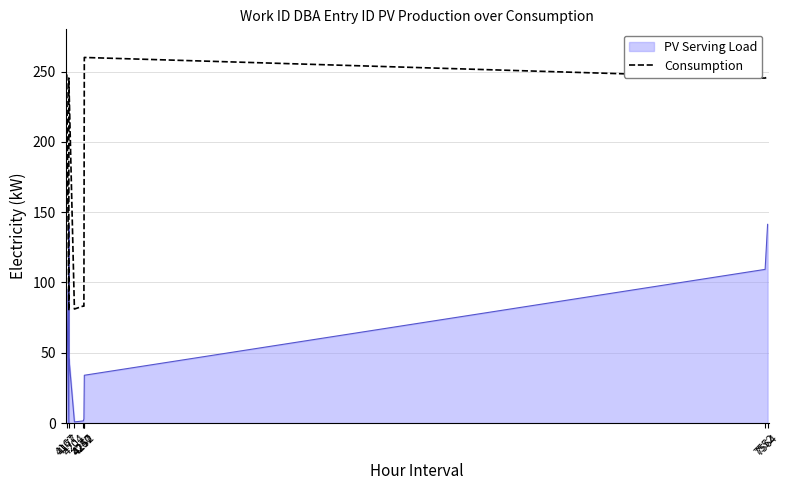

How many lines are shown in the chart?

1